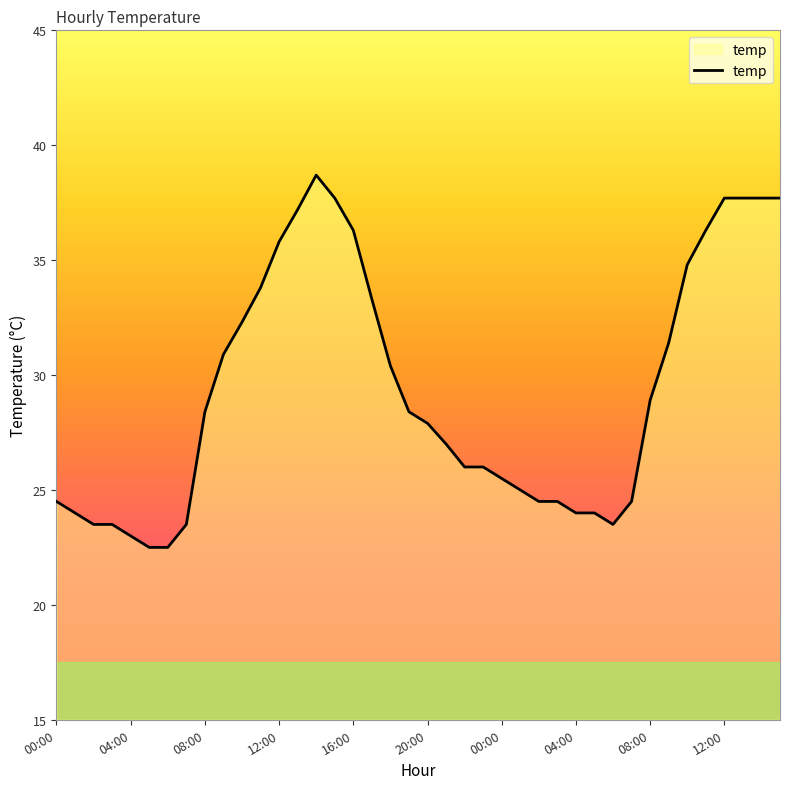

What is the minimum value shown in the chart?

22.5